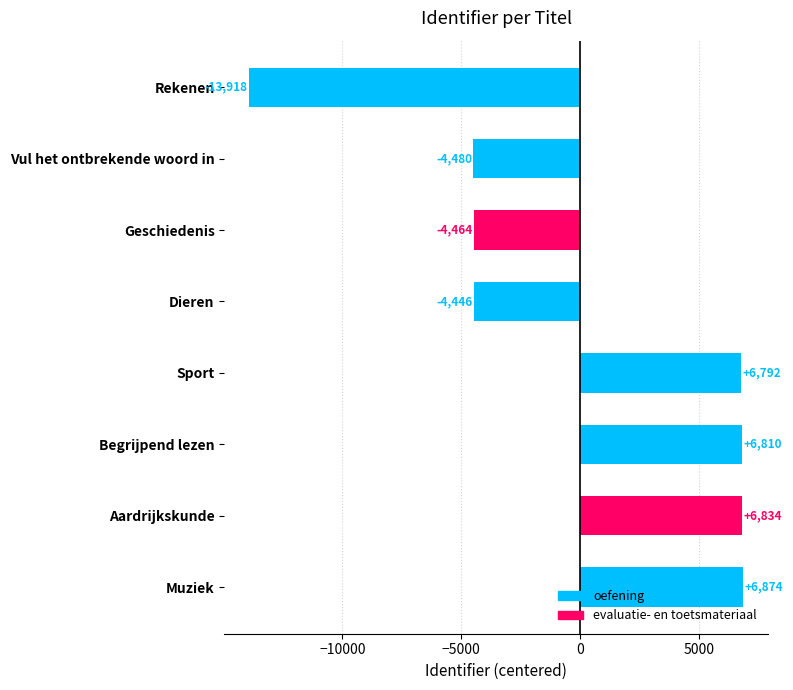

What is the difference between the second highest and minimum values?

20752.0